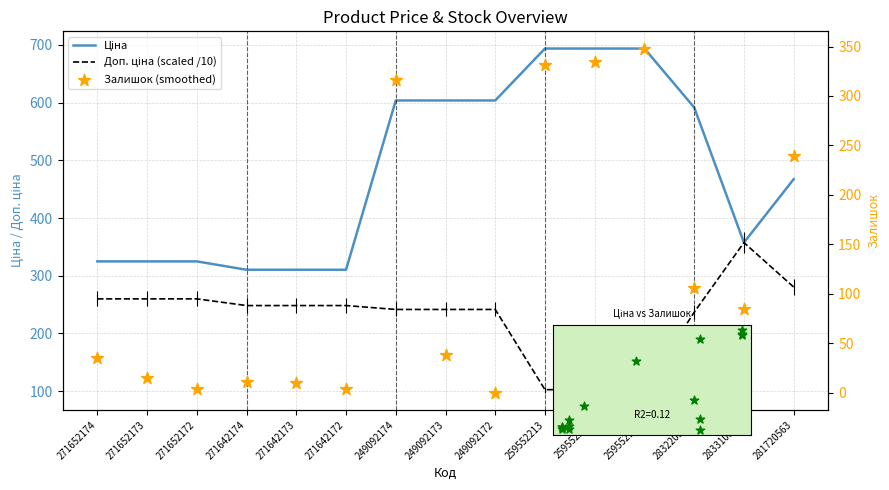

At how many categories does at least one series exceed 267?

15